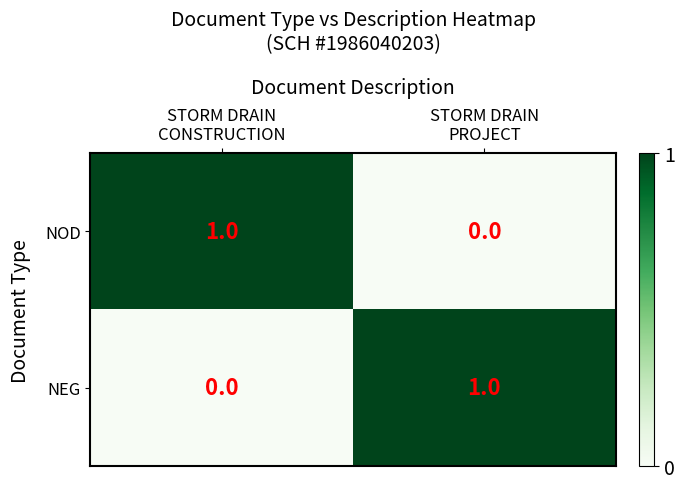

At STORM DRAIN
CONSTRUCTION, list the series in order from largest to smallest.

NOD, NEG